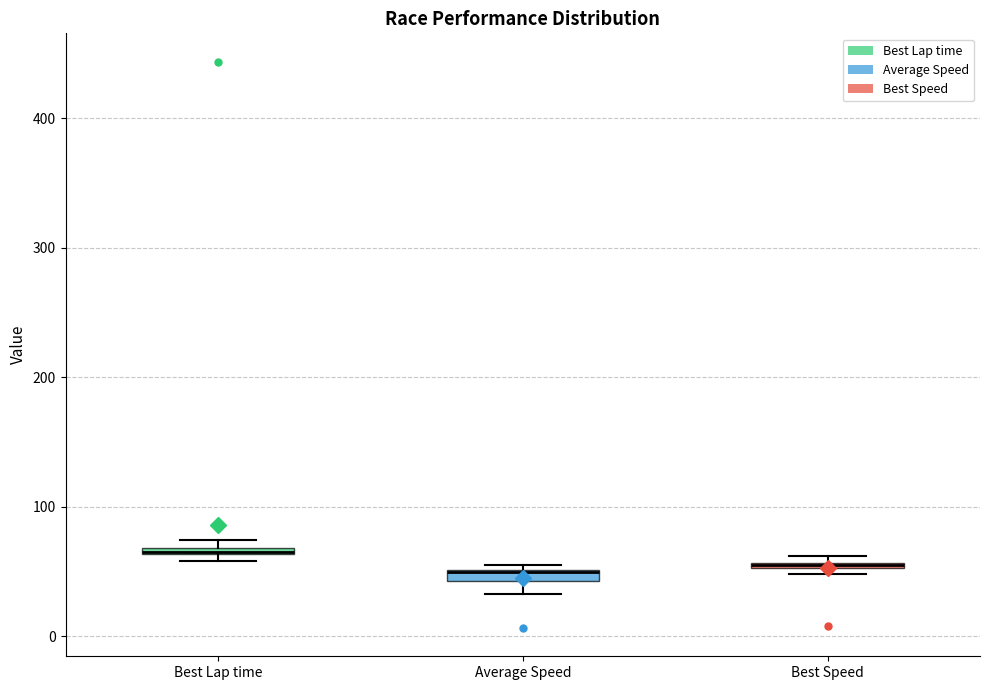

Where is the lower edge of the box for Best Lap time on the y-axis? The values are not printed on the chart, so give them approximately, as read against the axis.

60